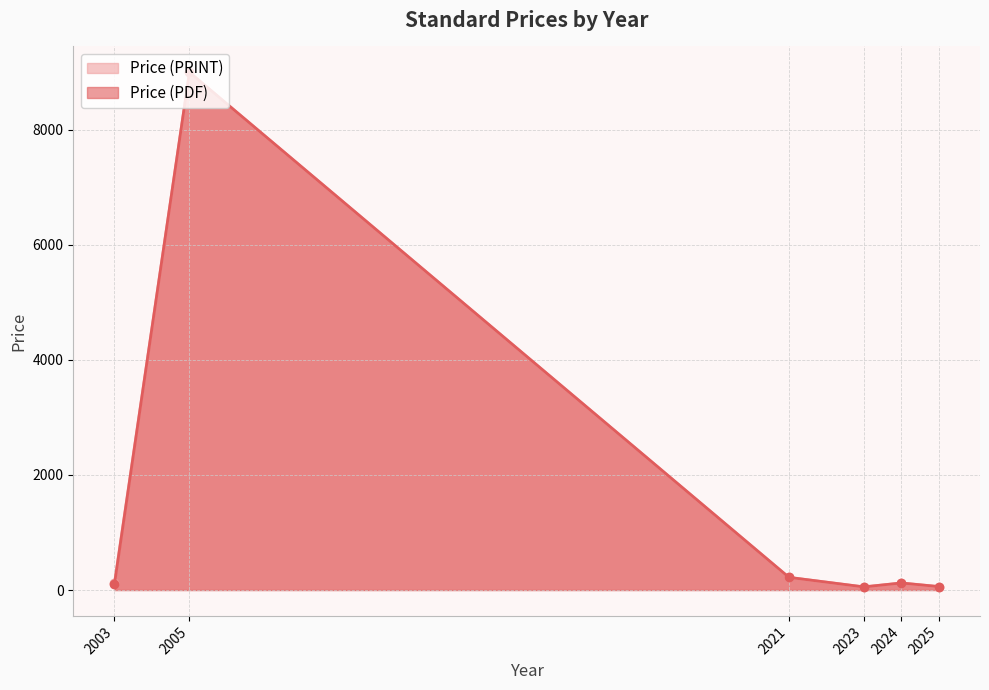

Is it true that Price (PDF) equals 220.0 at 2021?

True